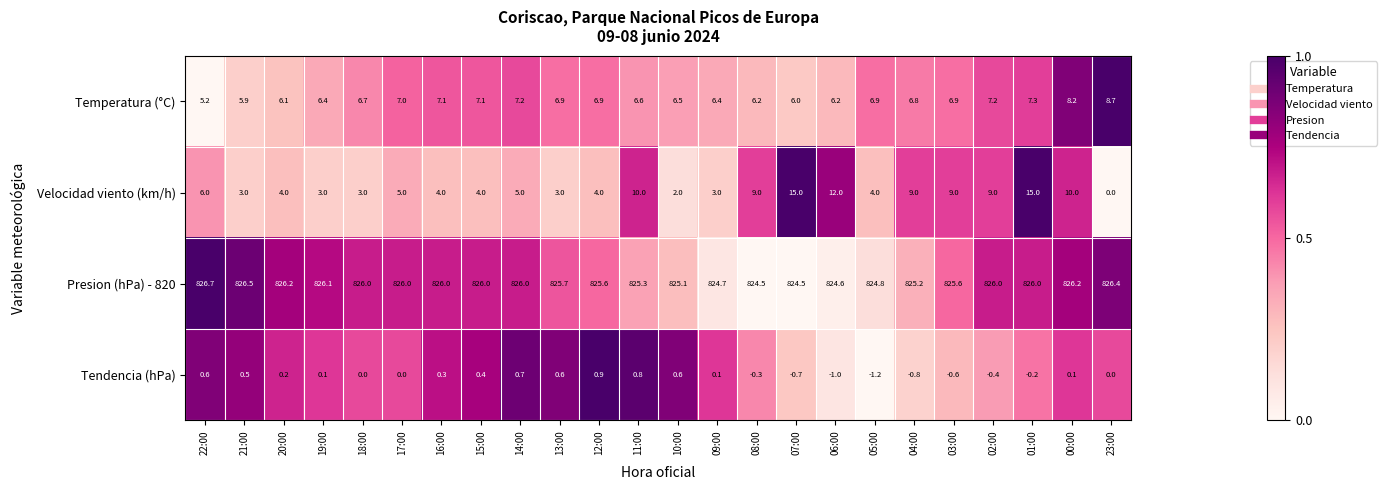

What is the sum of the Velocidad viento (km/h) values at 04:00 and 12:00?

13.0